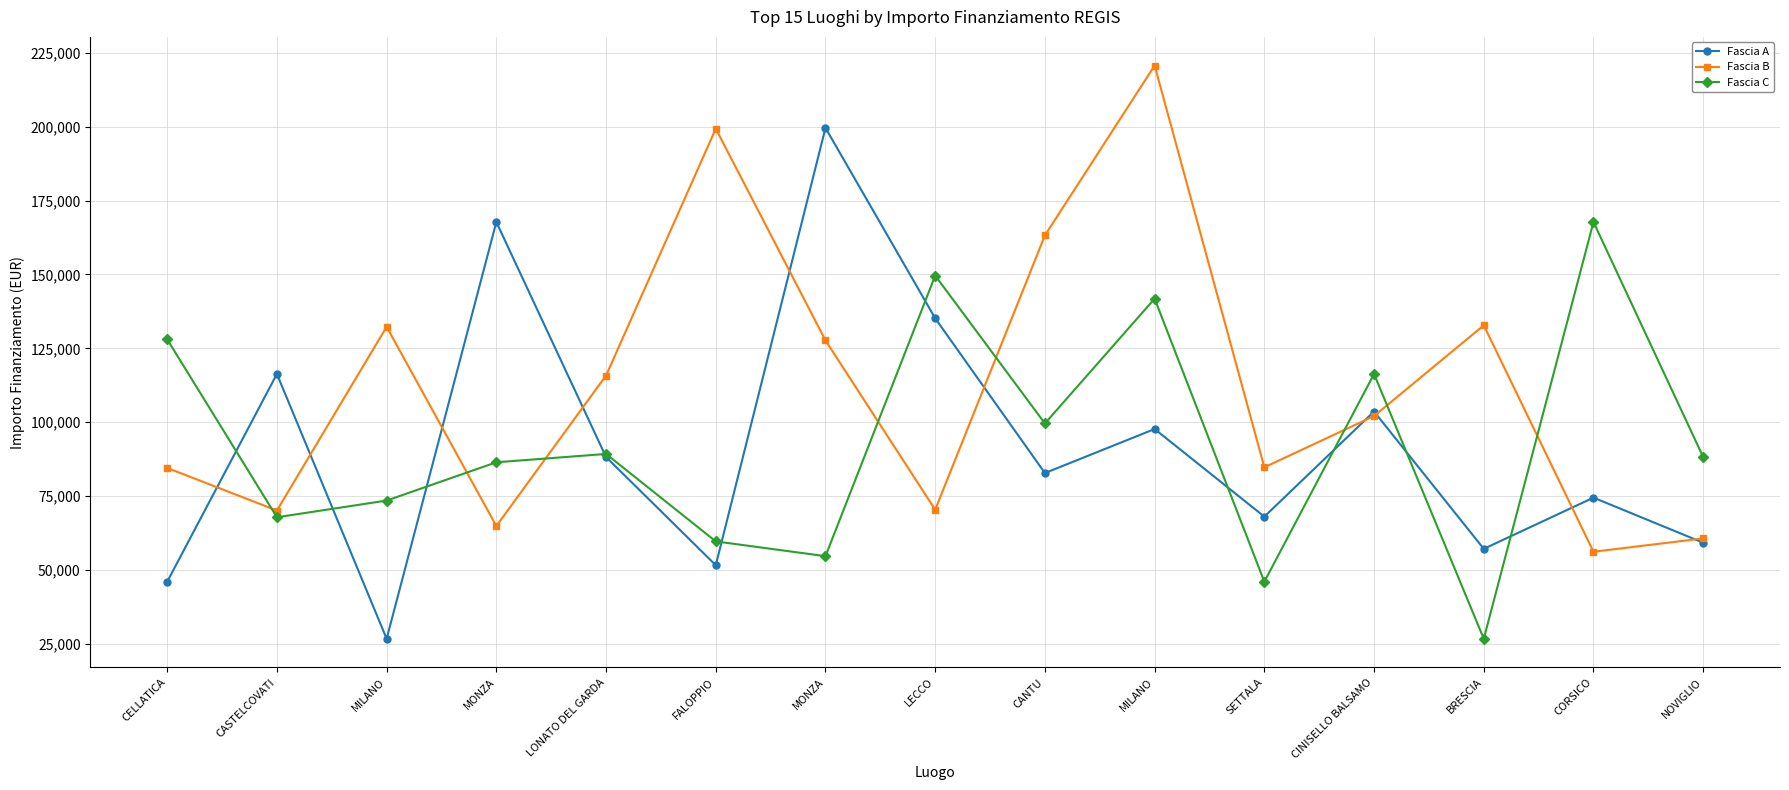

What is the total value across all series at NOVIGLIO?

208130.6